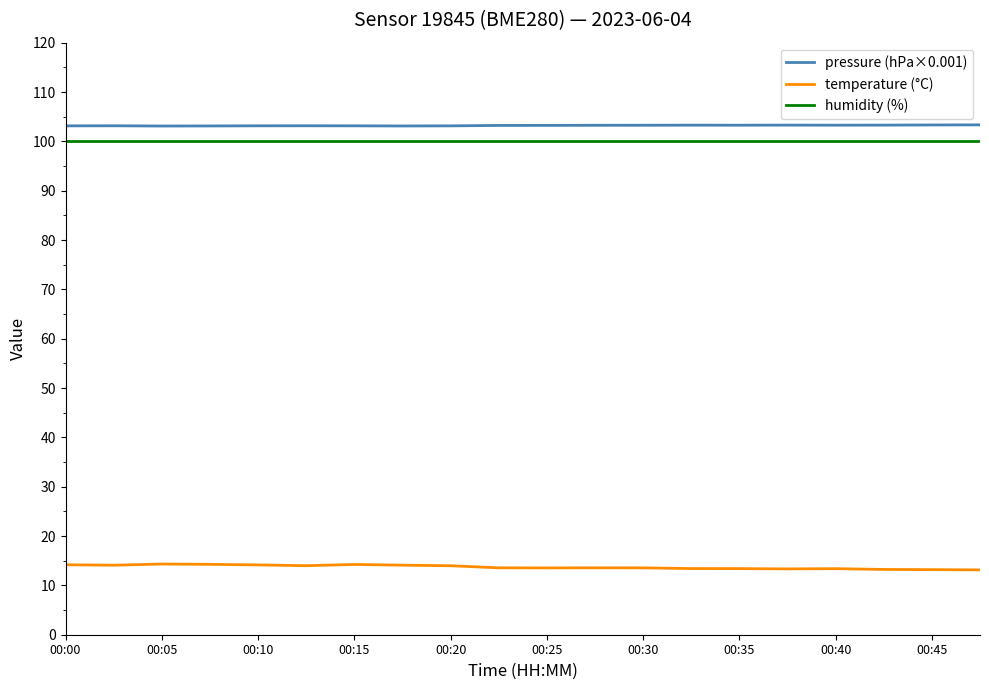

What is the minimum value shown in the chart?

13.1